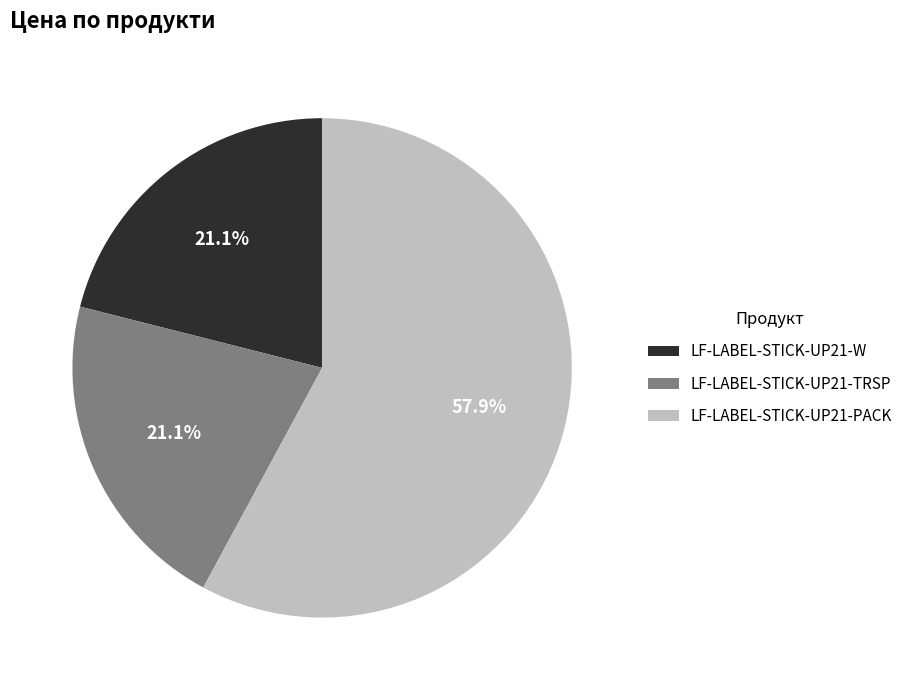

Which has a higher value, LF-LABEL-STICK-UP21-W or LF-LABEL-STICK-UP21-PACK?

LF-LABEL-STICK-UP21-PACK